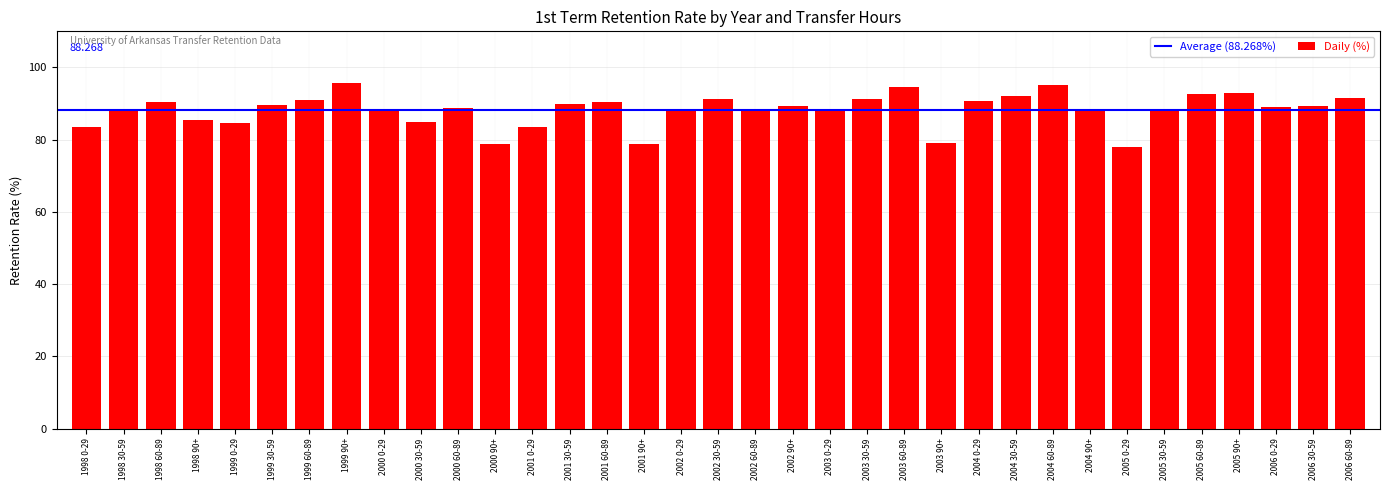

What is the label of the 2nd bar from the right?

2006 30-59